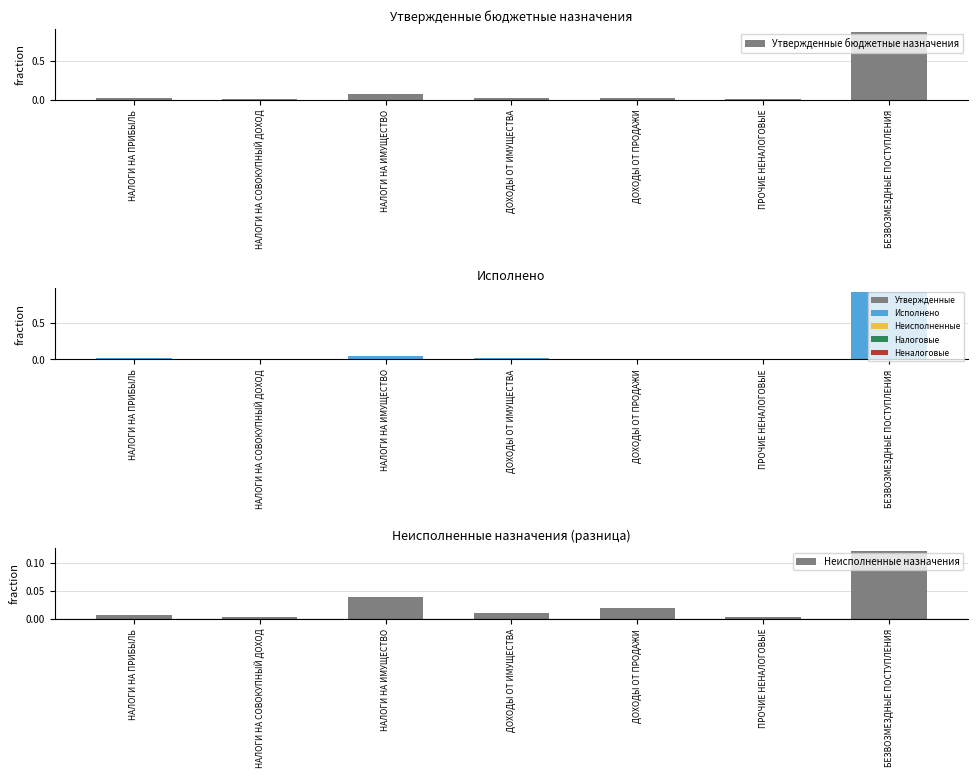

What is the total value across all series at НАЛОГИ НА ИМУЩЕСТВО?

0.2